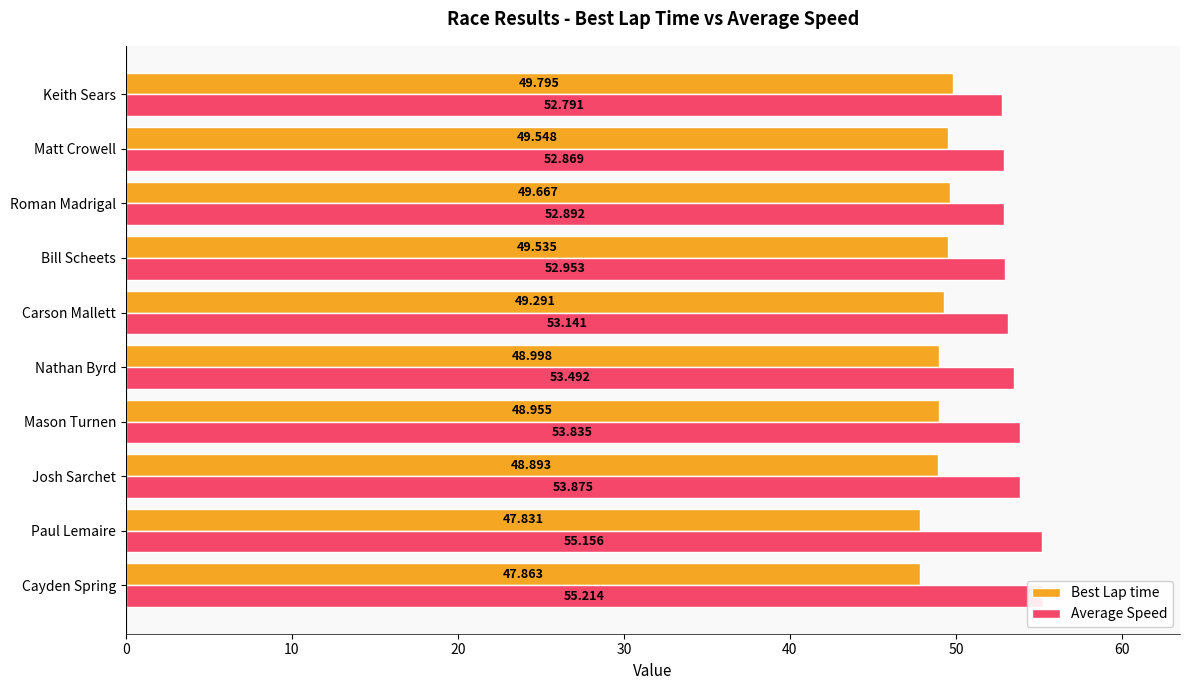

What are all the series names shown in the legend?

Best Lap time, Average Speed